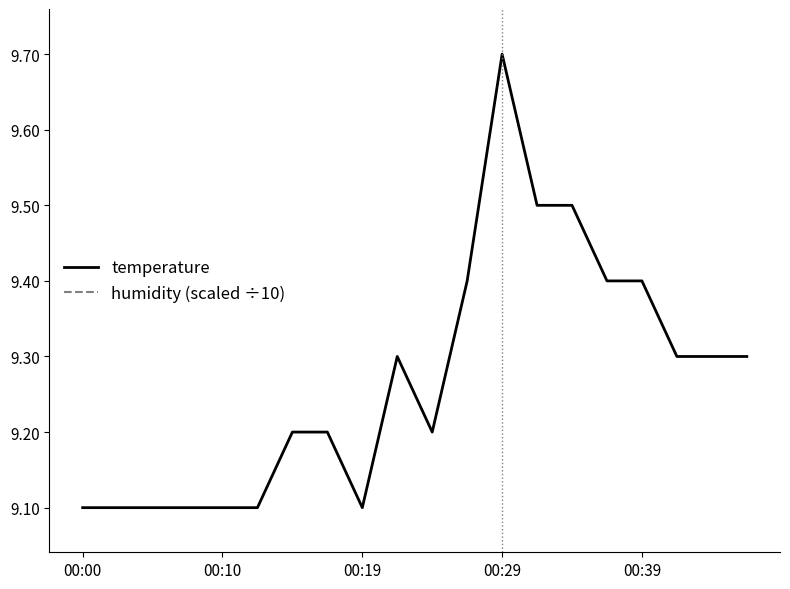

What is the approximate value of temperature at 00:19?

9.1